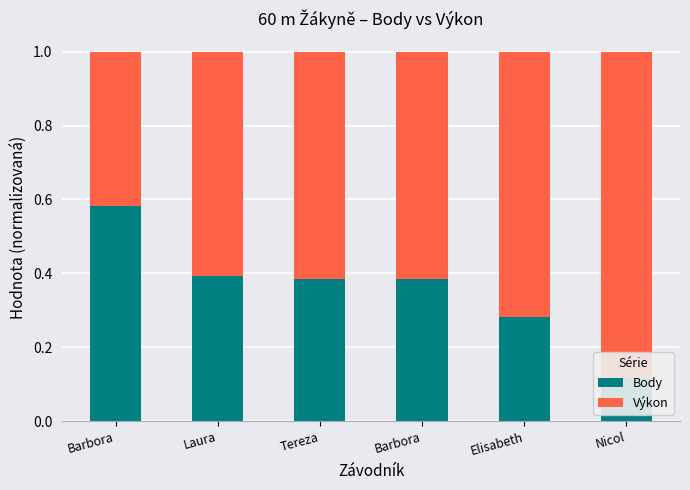

What are all the series names shown in the legend?

Body, Výkon